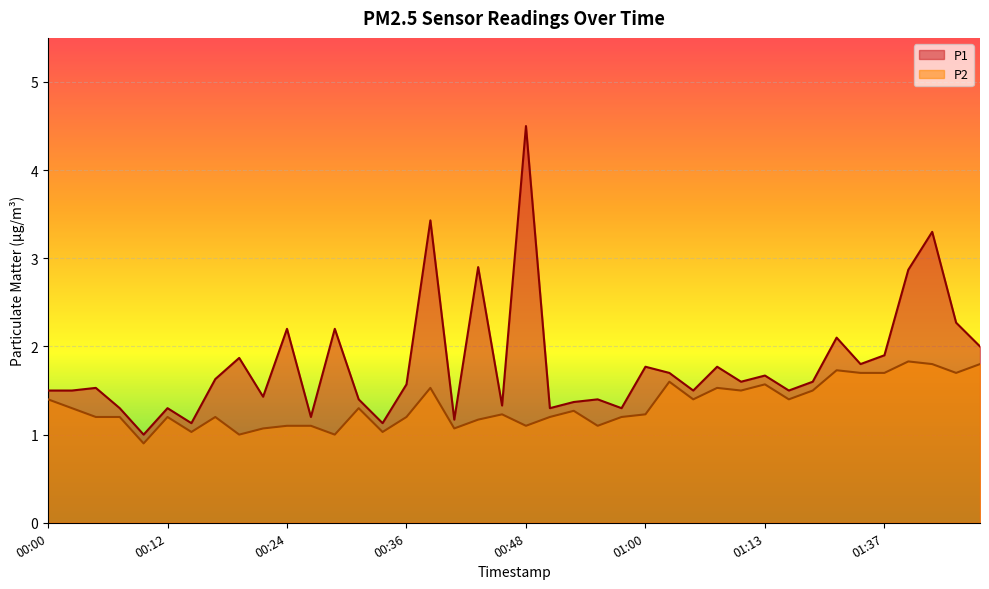

True or false: P1 has more than 2 interior local peaks.

True